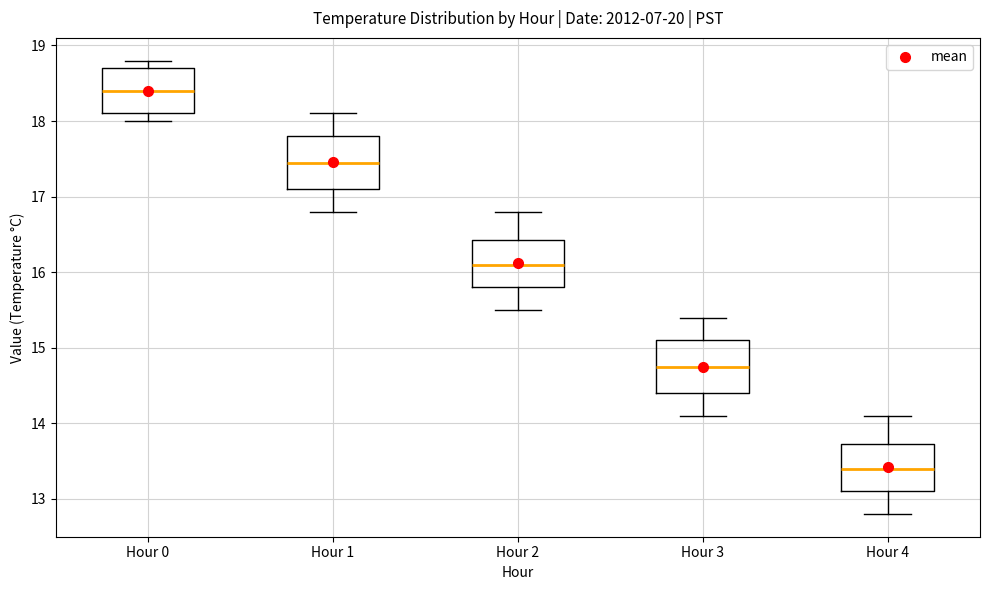

Where is the lower edge of the box for Hour 1 on the y-axis? The values are not printed on the chart, so give them approximately, as read against the axis.

17.1